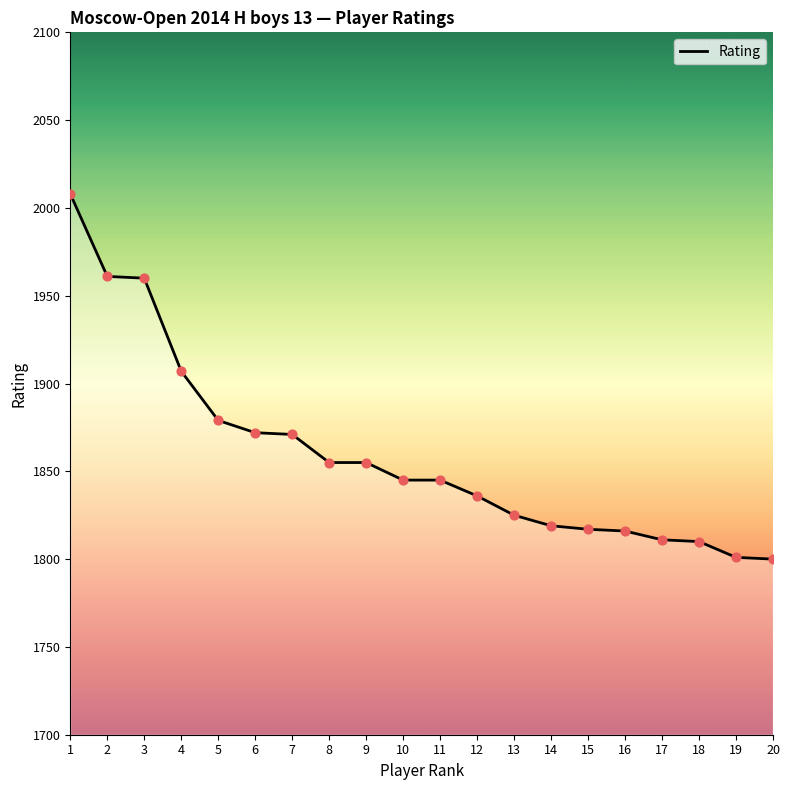

Approximately how many times larger is the value at 3 compared to 1?

1.0